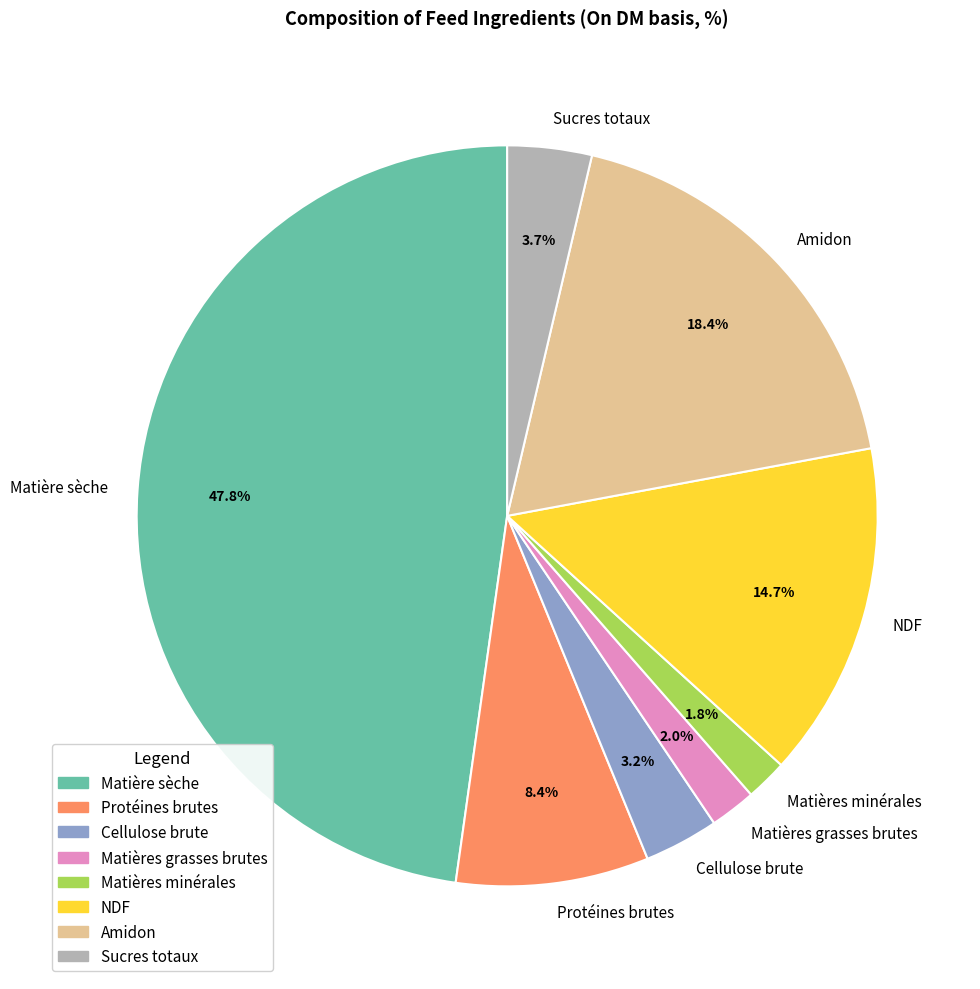

To the nearest percent, what is the combined percentage of Matières grasses brutes and Sucres totaux?

6%